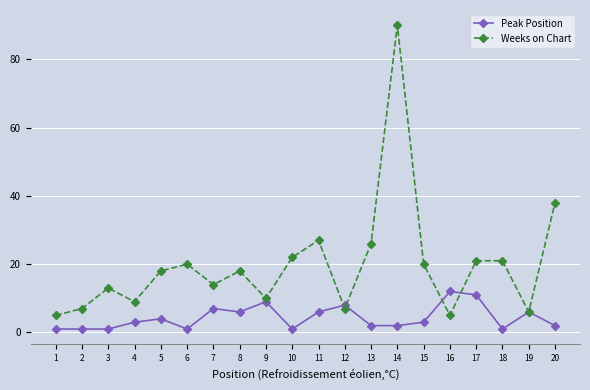

True or false: Peak Position has more than 0 interior local peaks.

True